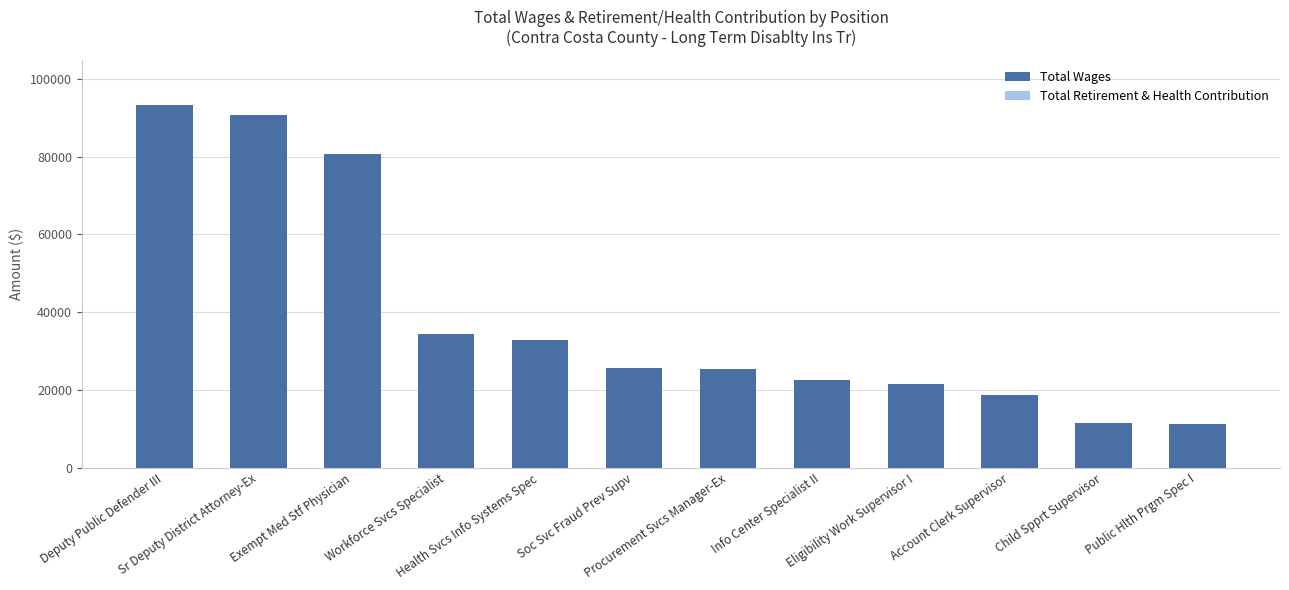

What is the minimum value shown in the chart?

11314